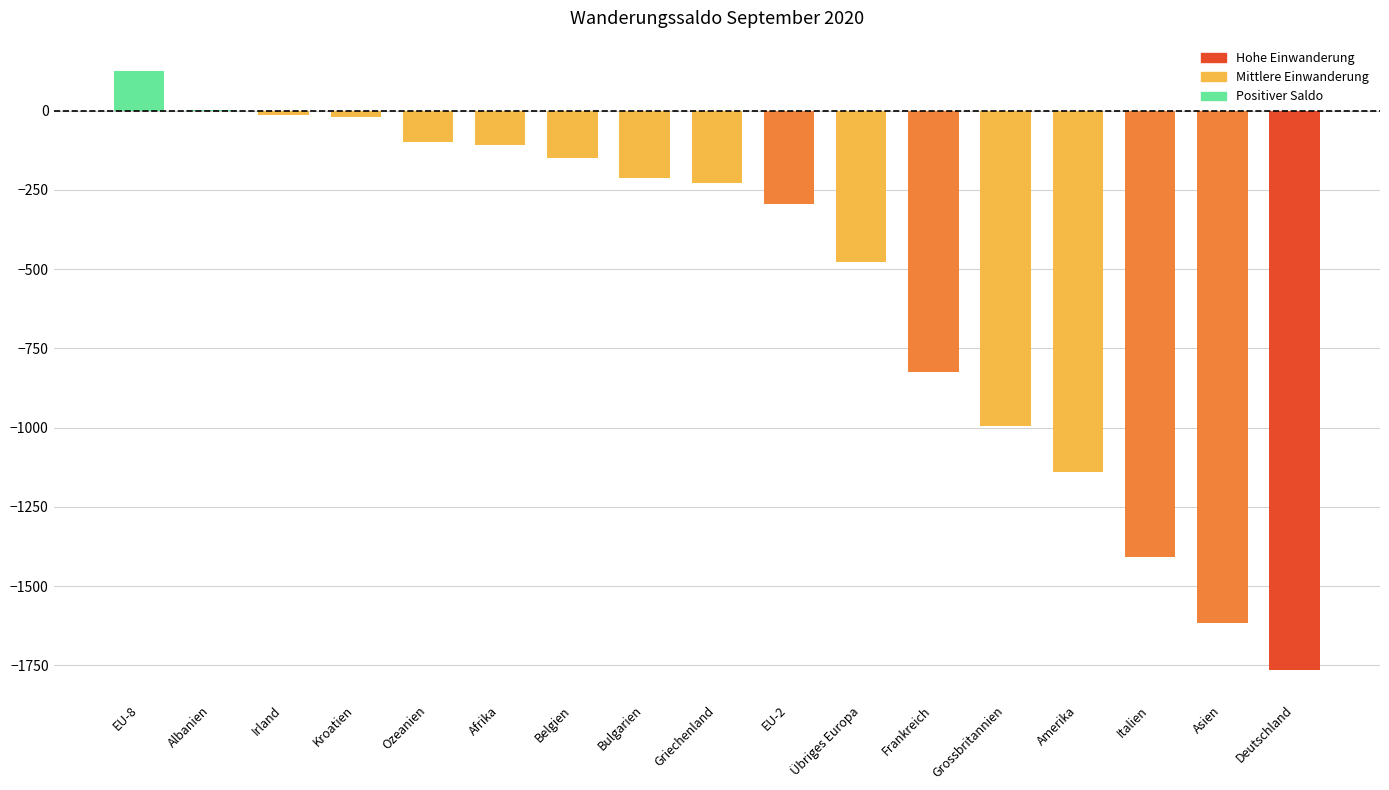

What is the sum of all values?

-9225